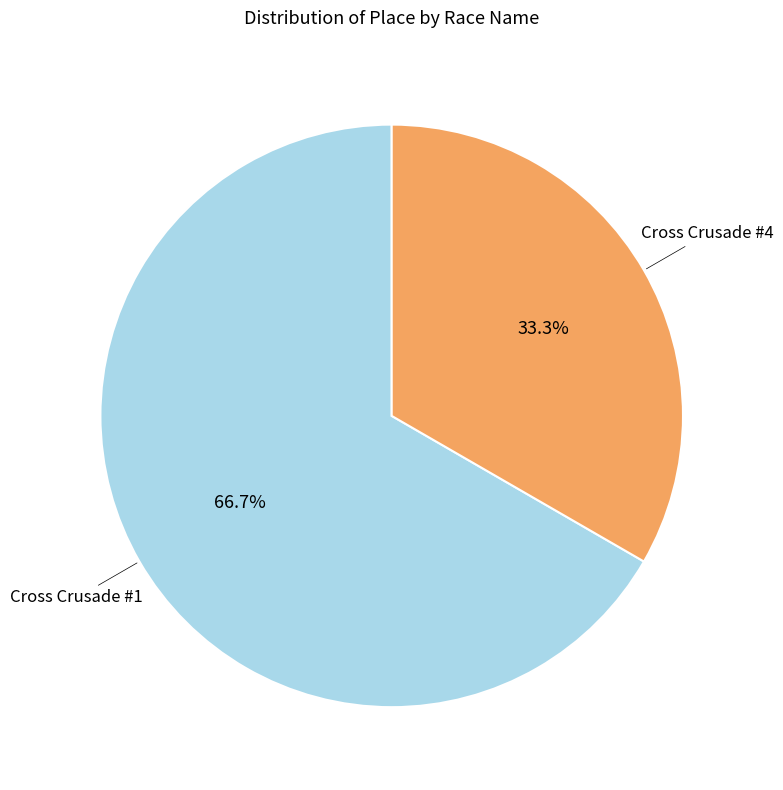

What is the majority slice?

Cross Crusade #1